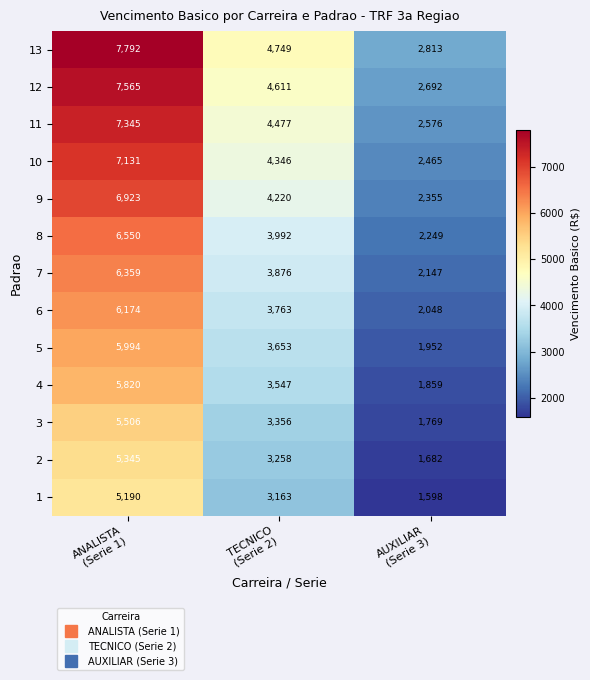

What is the total value across all series at AUXILIAR
(Serie 3)?

28205